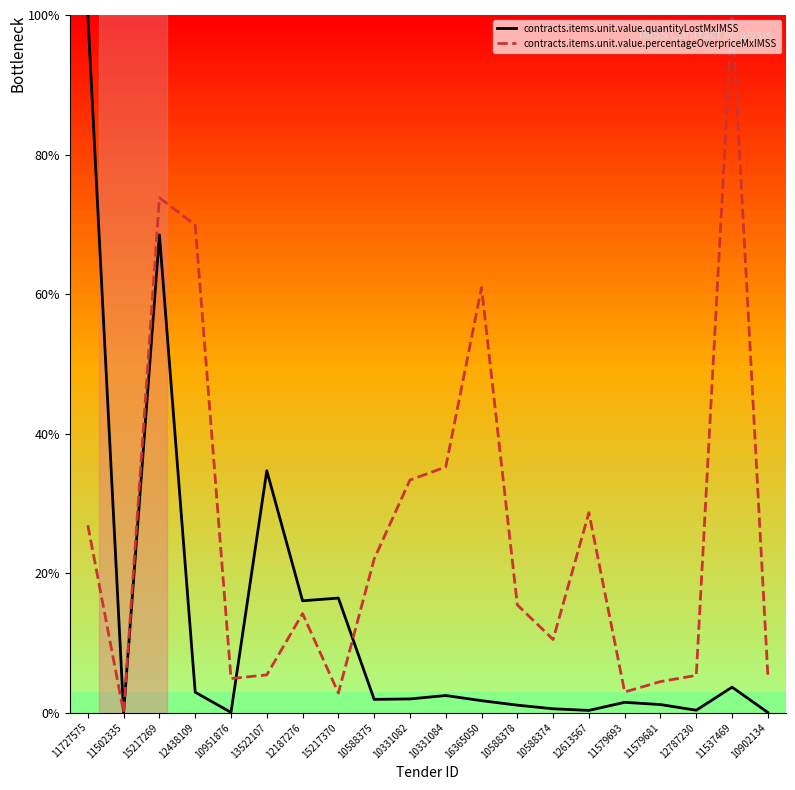

At which category is the sum across all series the highest?

15217269